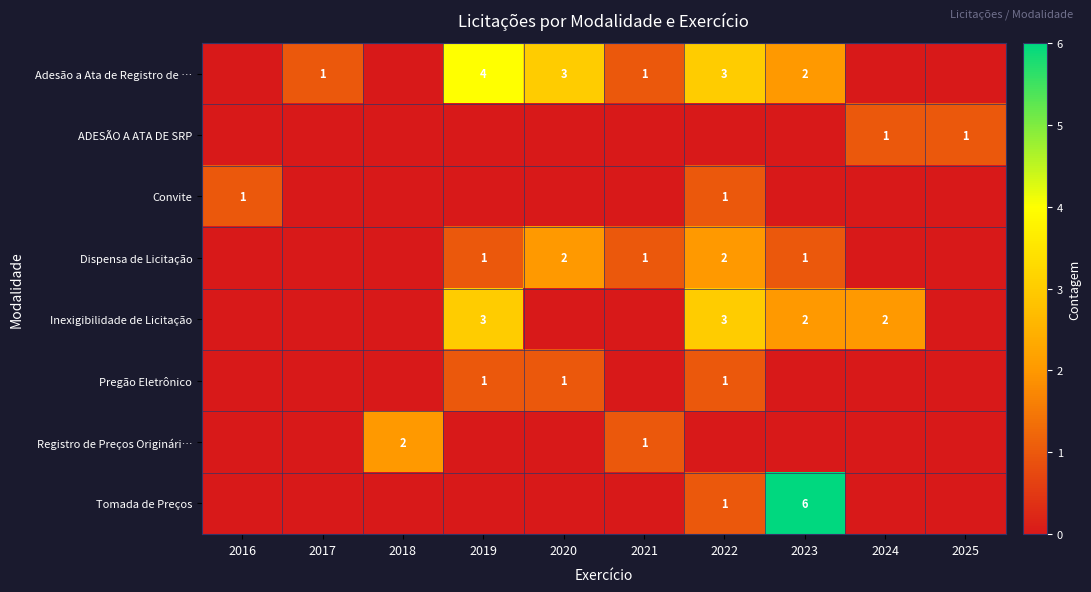

Is it true that Adesão a Ata de Registro de … equals 3 at 2023?

False